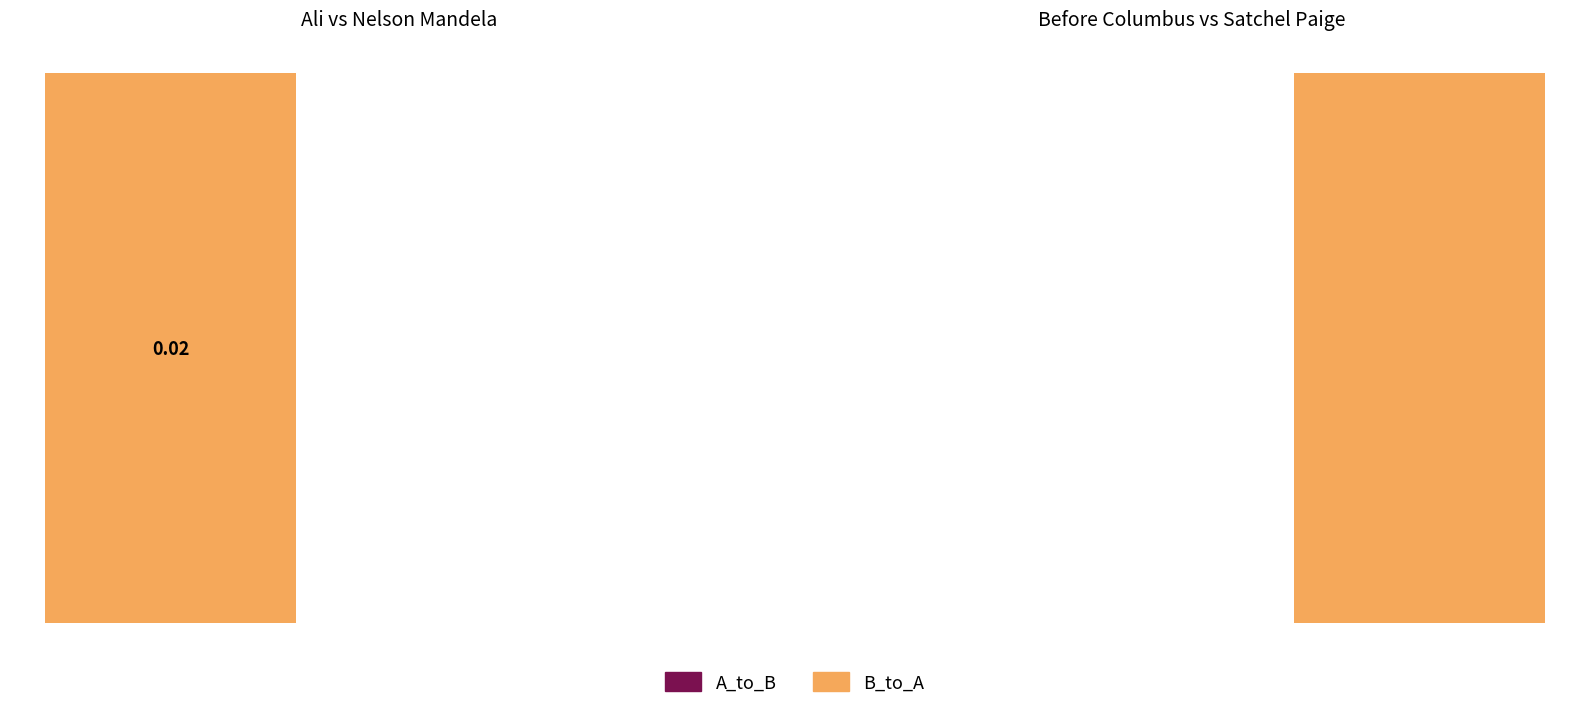

Is the value of B_to_A at 0 greater than the value of A_to_B at 0?

No